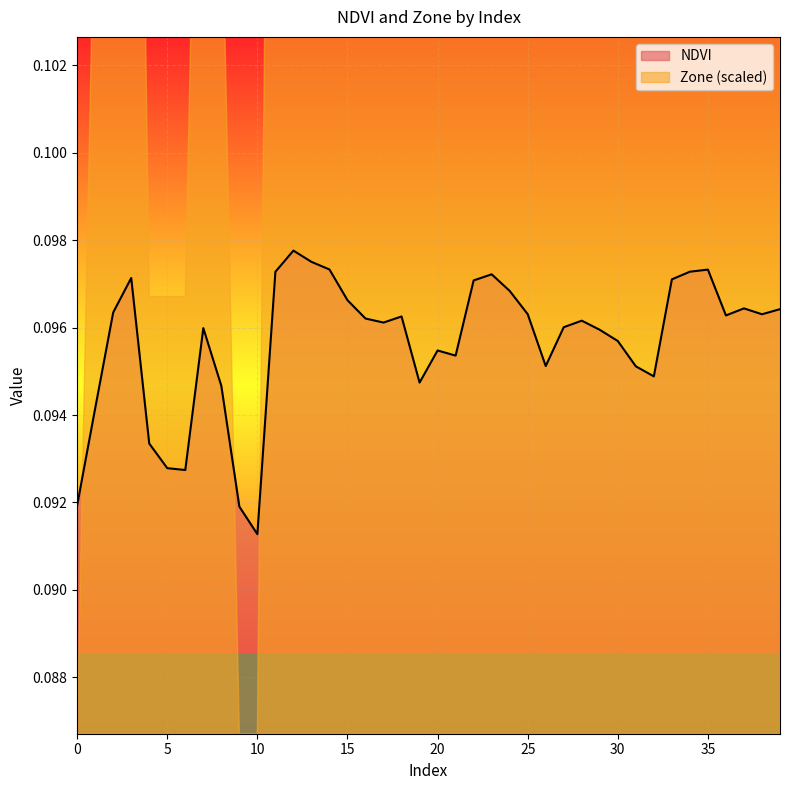

The value at 13 is 0.1. True or false?

False